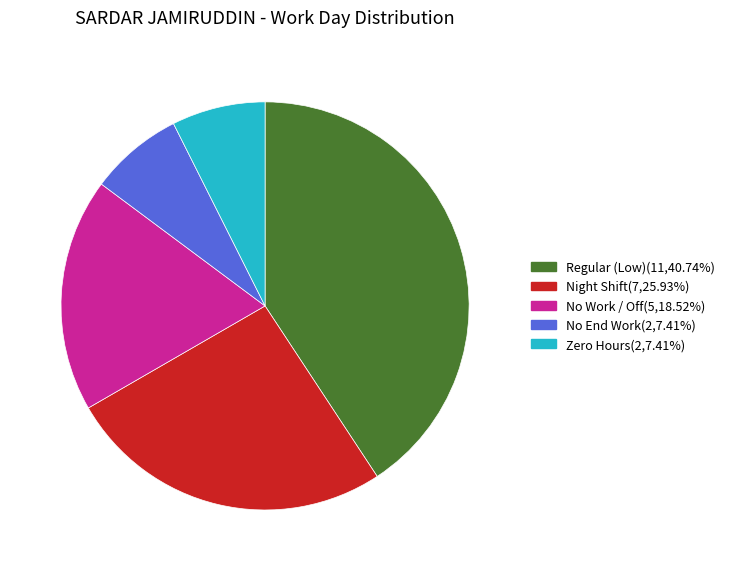

Is there a majority slice in this chart?

No